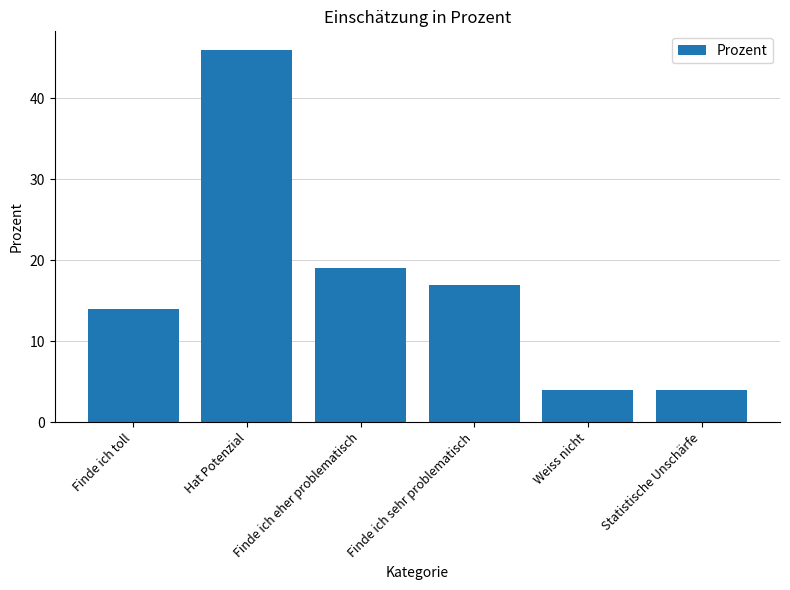

What is the maximum value shown in the chart?

46